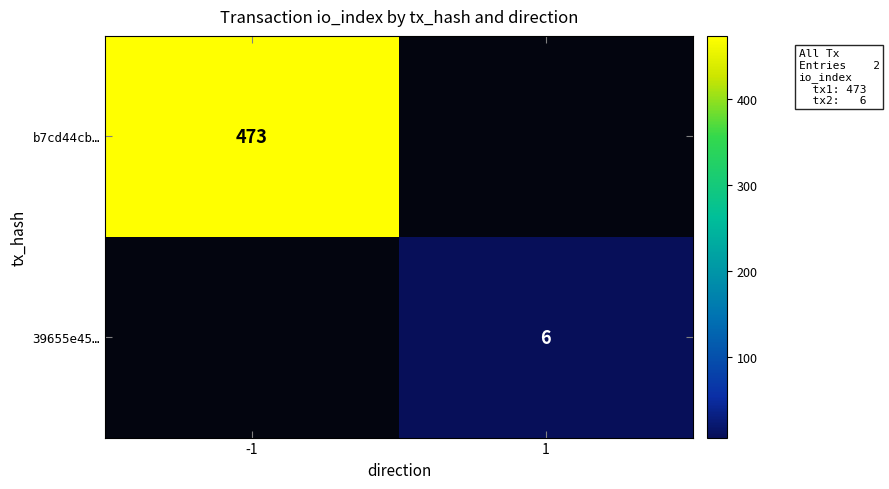

Is the value of b7cd44cb… at -1 greater than the value of 39655e45… at 1?

Yes